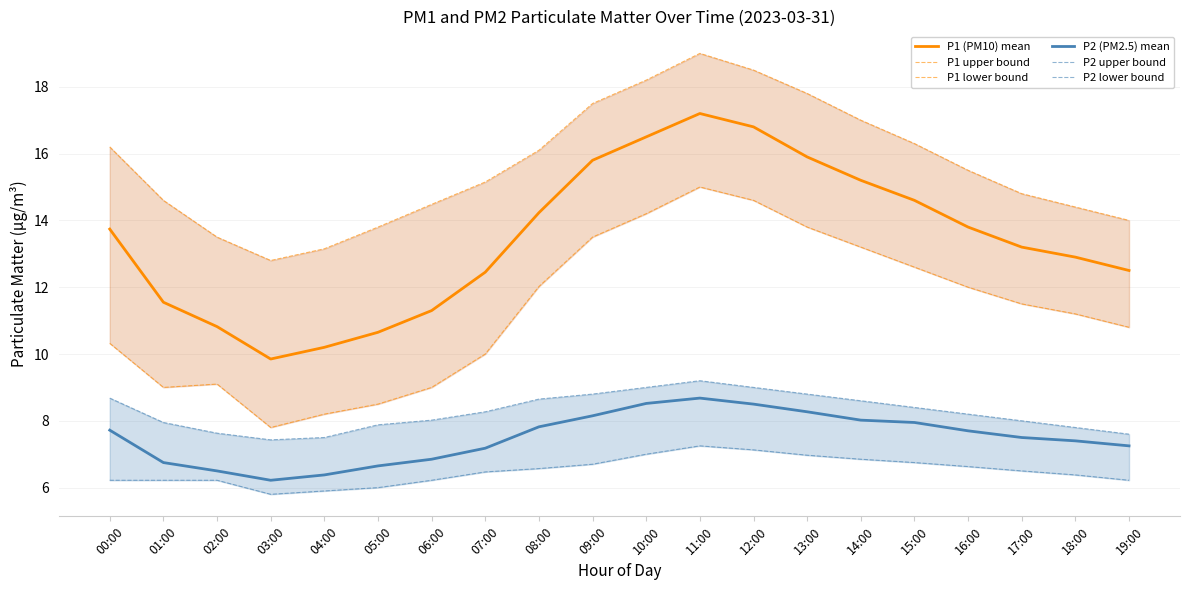

What is the difference between the highest and lowest values at 01:00?

8.4